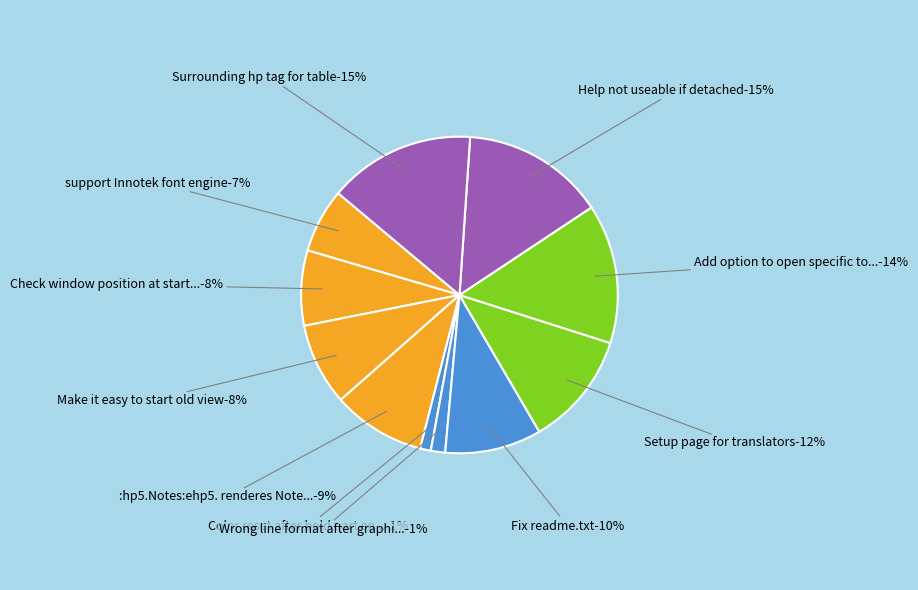

To the nearest percent, what portion does :hp5.Notes:ehp5. renderes Notes represent?

9%